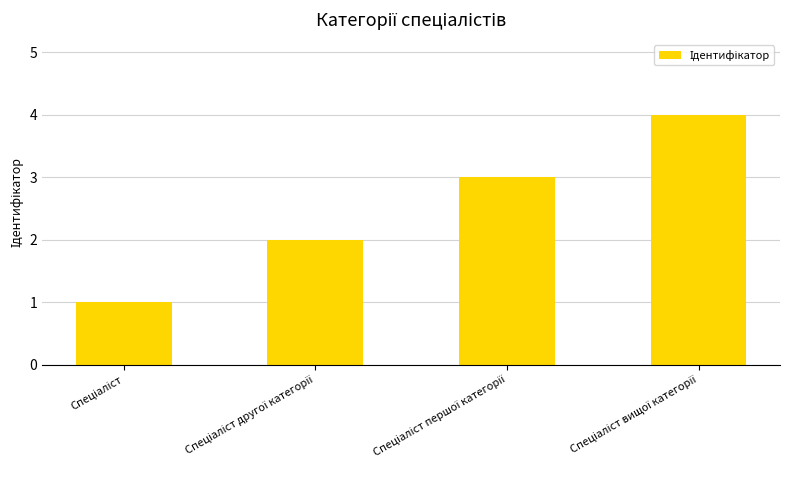

What is the value of the 2nd bar from the left?

2